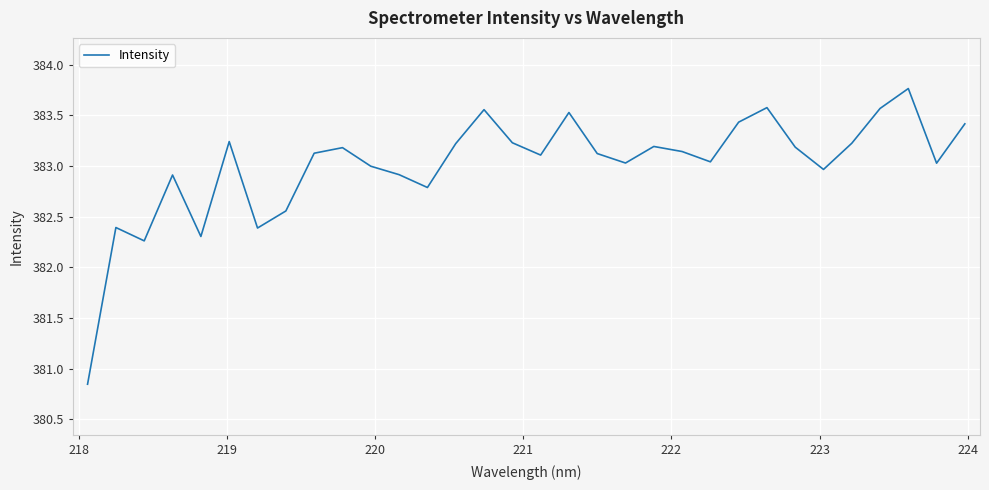

What is the maximum value shown in the chart?

383.8